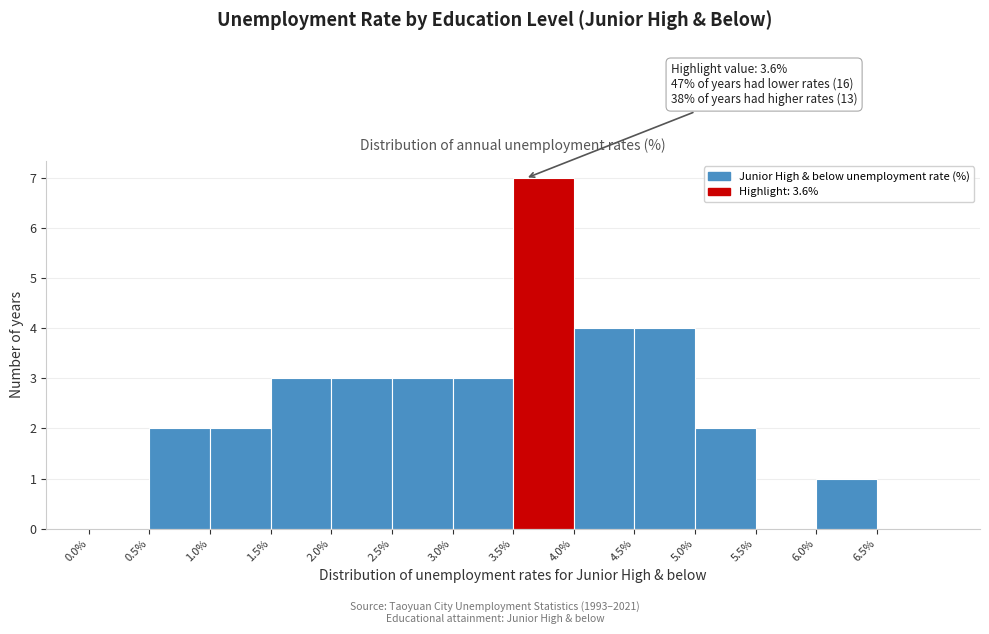

Over which range of the x-axis is the bar tallest?

3.5 to 4.0